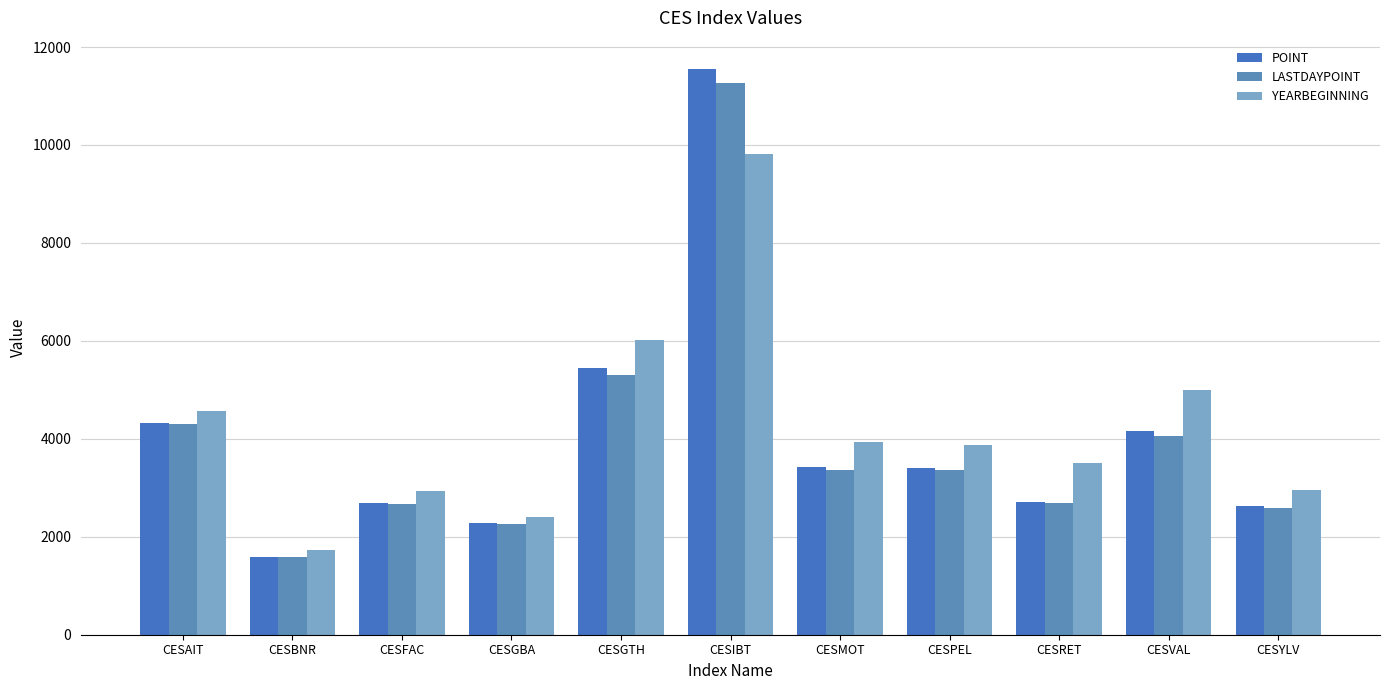

What are all the series names shown in the legend?

POINT, LASTDAYPOINT, YEARBEGINNING